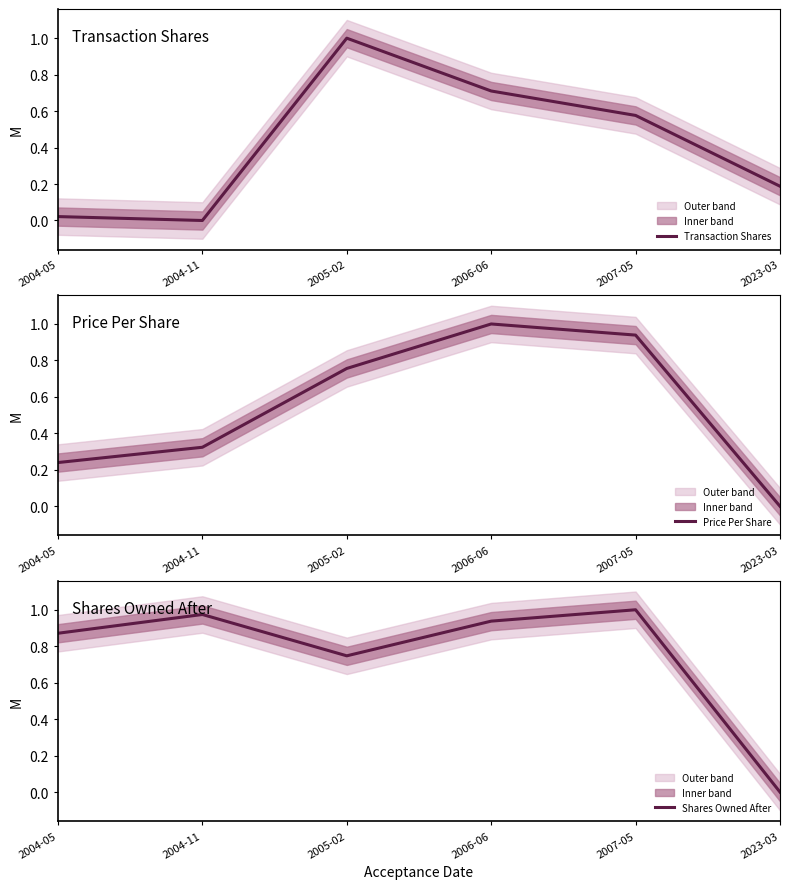

How many lines are shown in the chart?

3